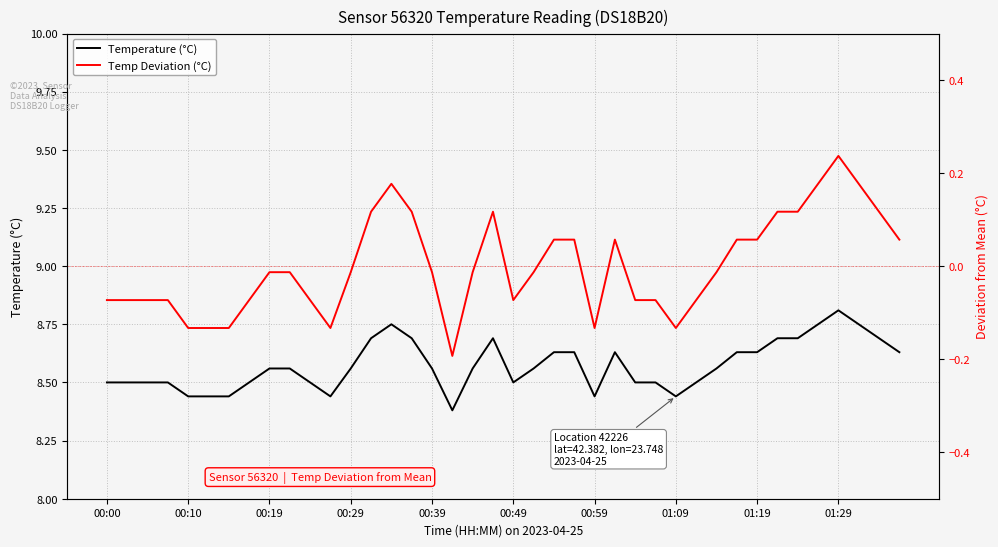

Rank the series at 11 from highest to lowest value.

Temperature (°C), Temp Deviation (°C)